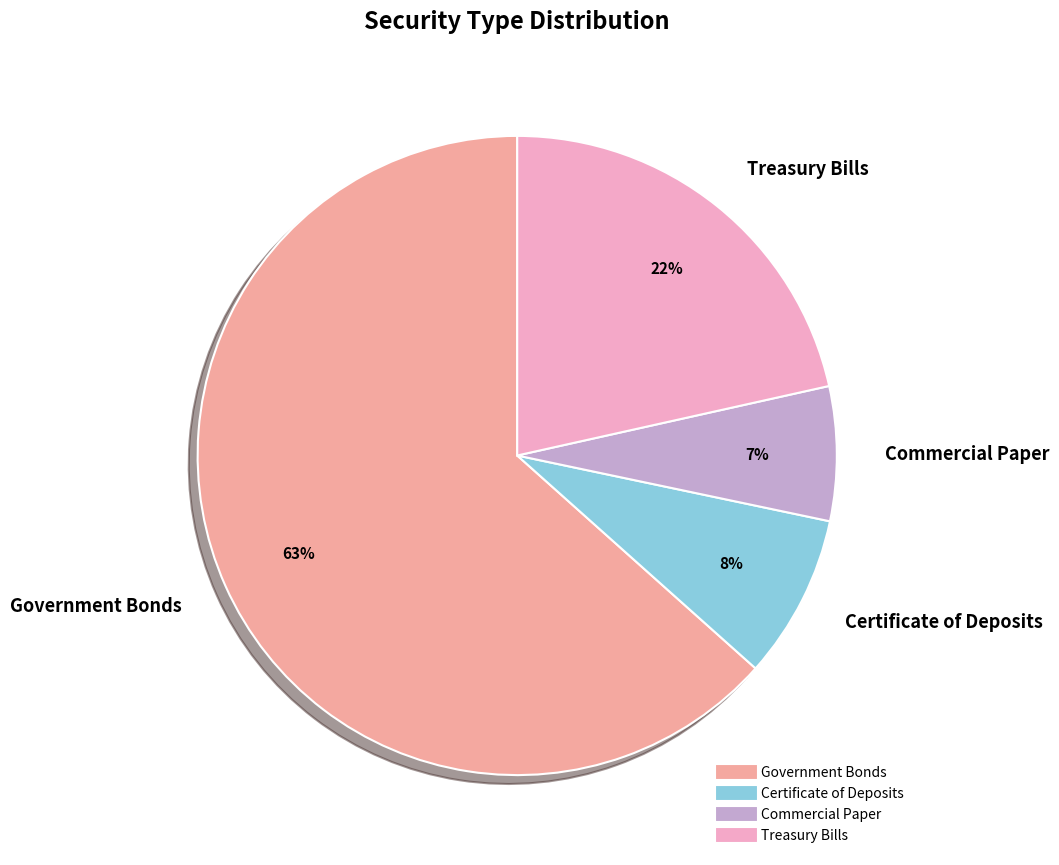

What is the majority slice?

Government Bonds